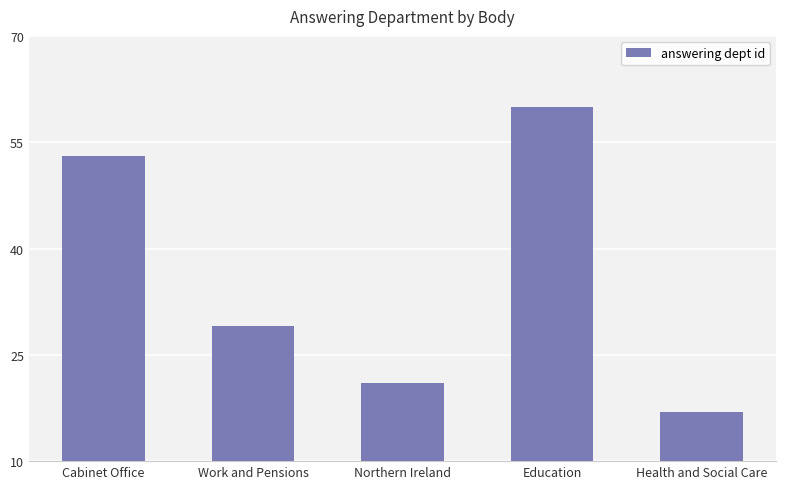

What is the smallest value displayed?

17